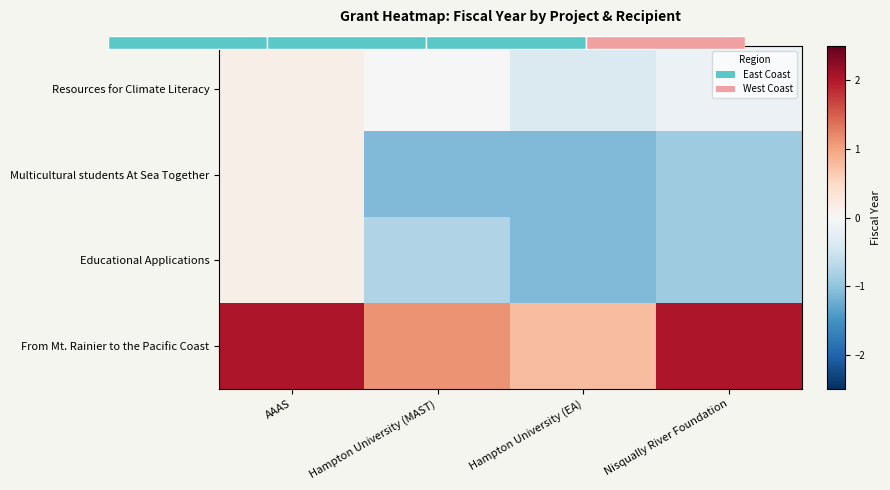

Count the number of categories in the chart.

4